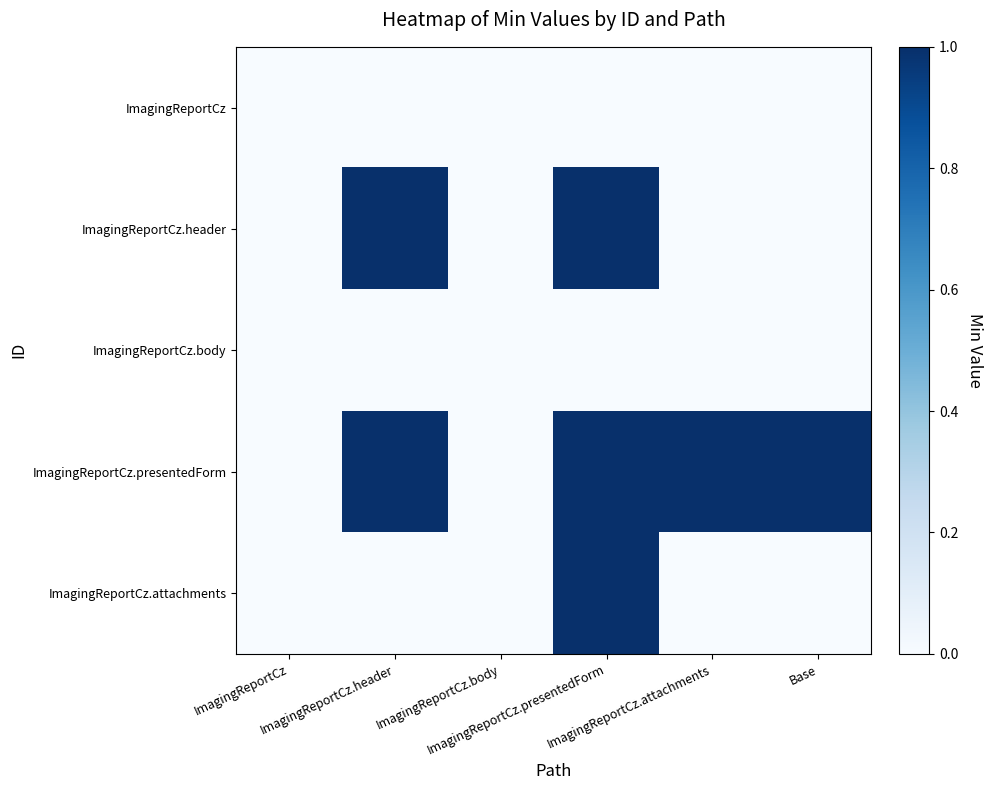

At which category is the sum across all series the highest?

ImagingReportCz.presentedForm